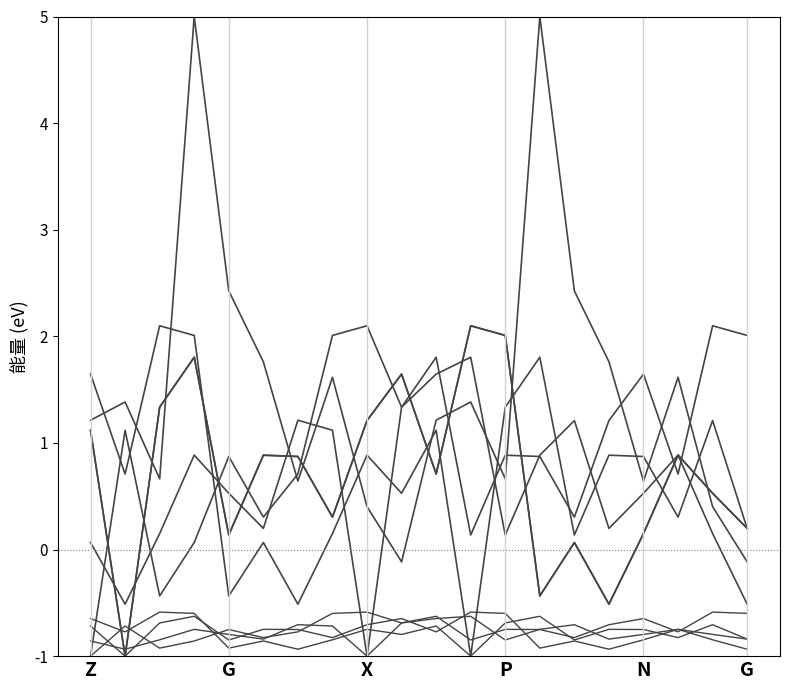

Does the chart have visible grid lines?

No